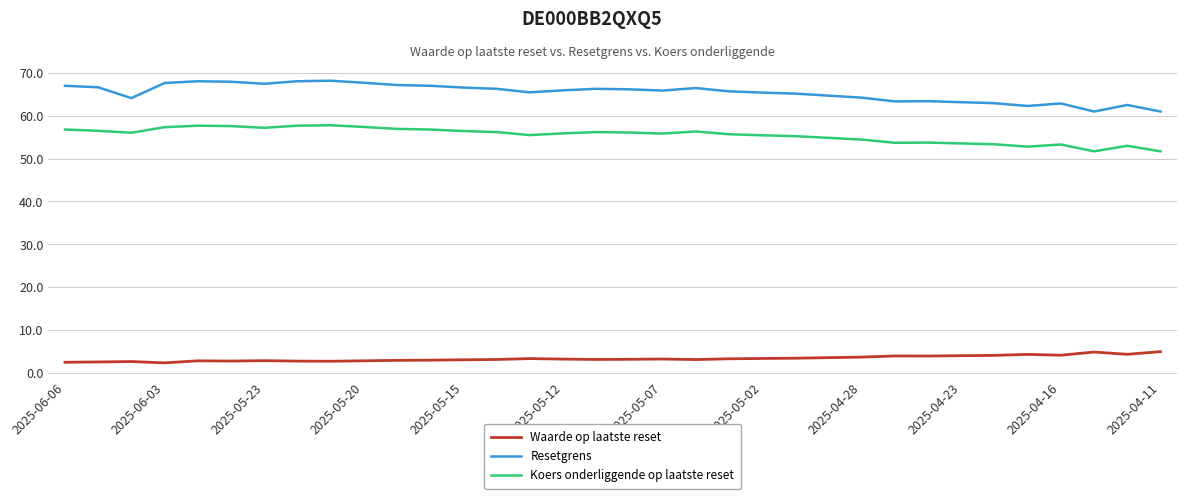

Which series has the largest total across all categories?

Resetgrens